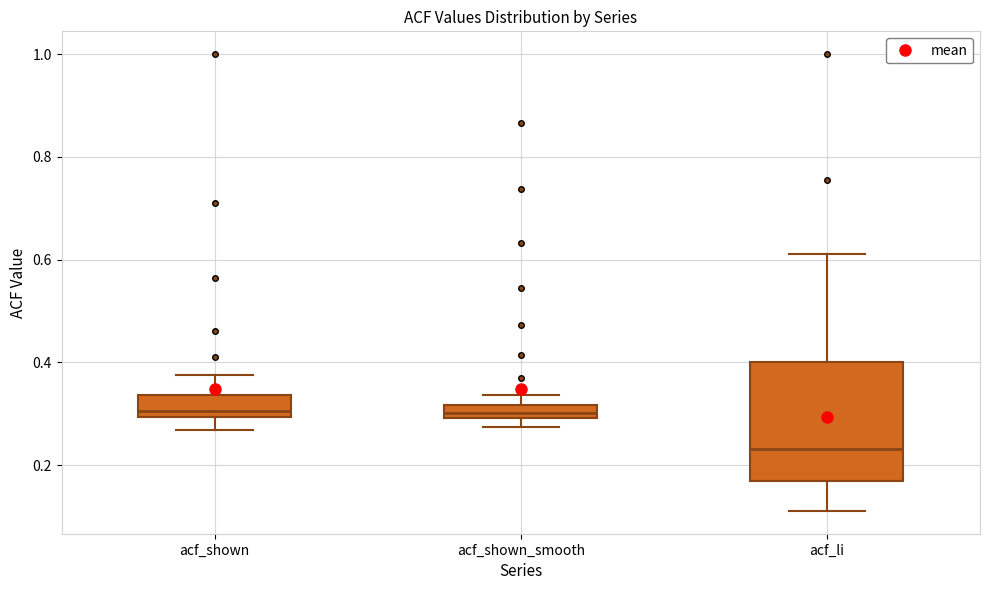

Which box is the tallest, from its lower edge to its upper edge?

acf_li